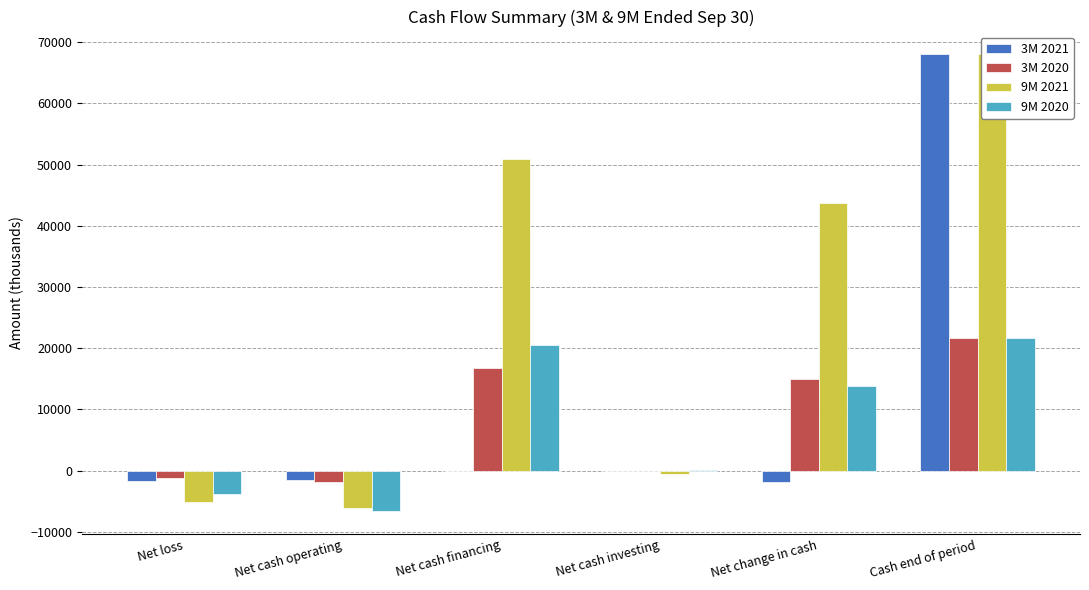

What is the smallest value displayed?

-6647